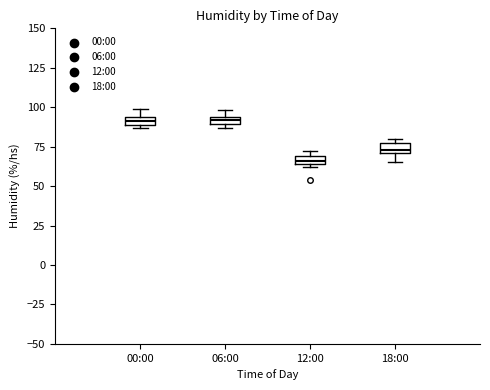

Which box's median line is the lowest?

12:00